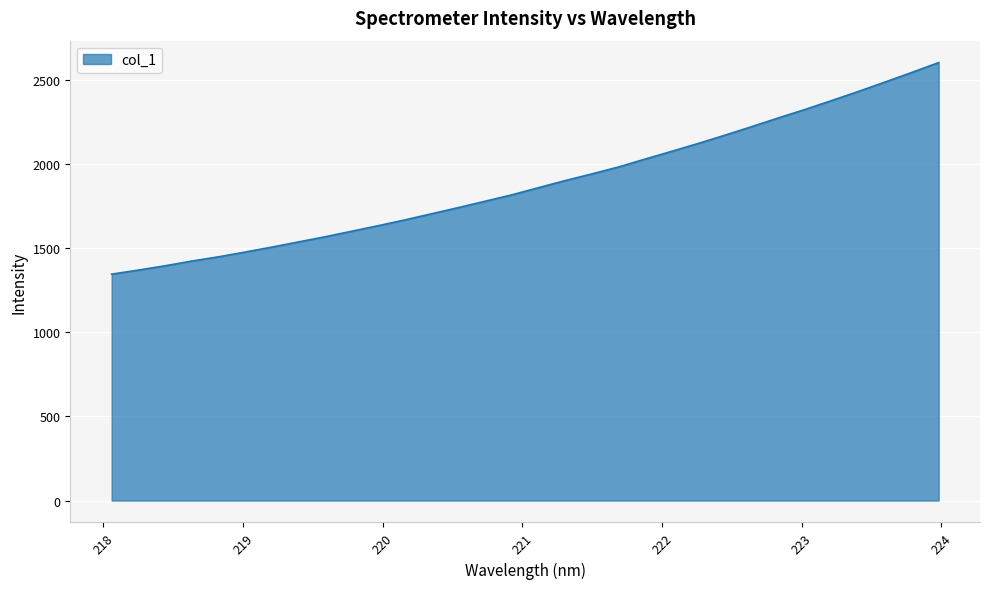

What is the minimum value shown in the chart?

1346.1